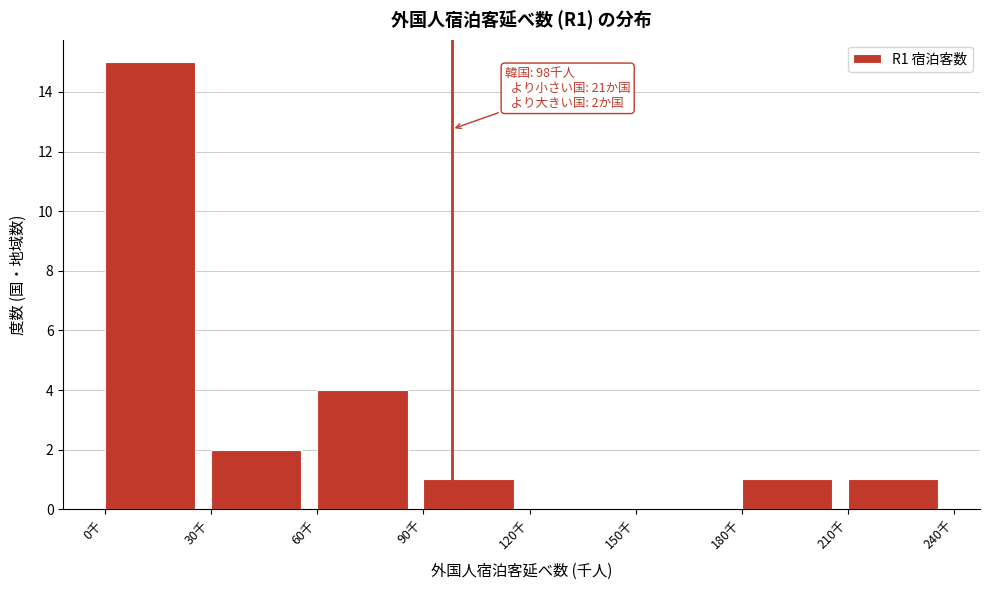

Which range on the x-axis has the tallest bar?

0 to 30